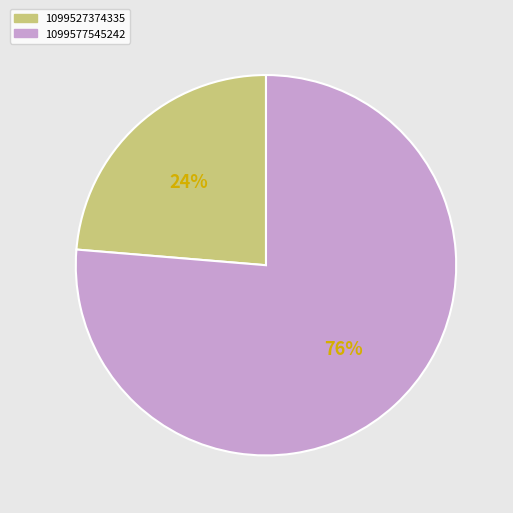

Is 1099577545242 the majority of the pie?

Yes